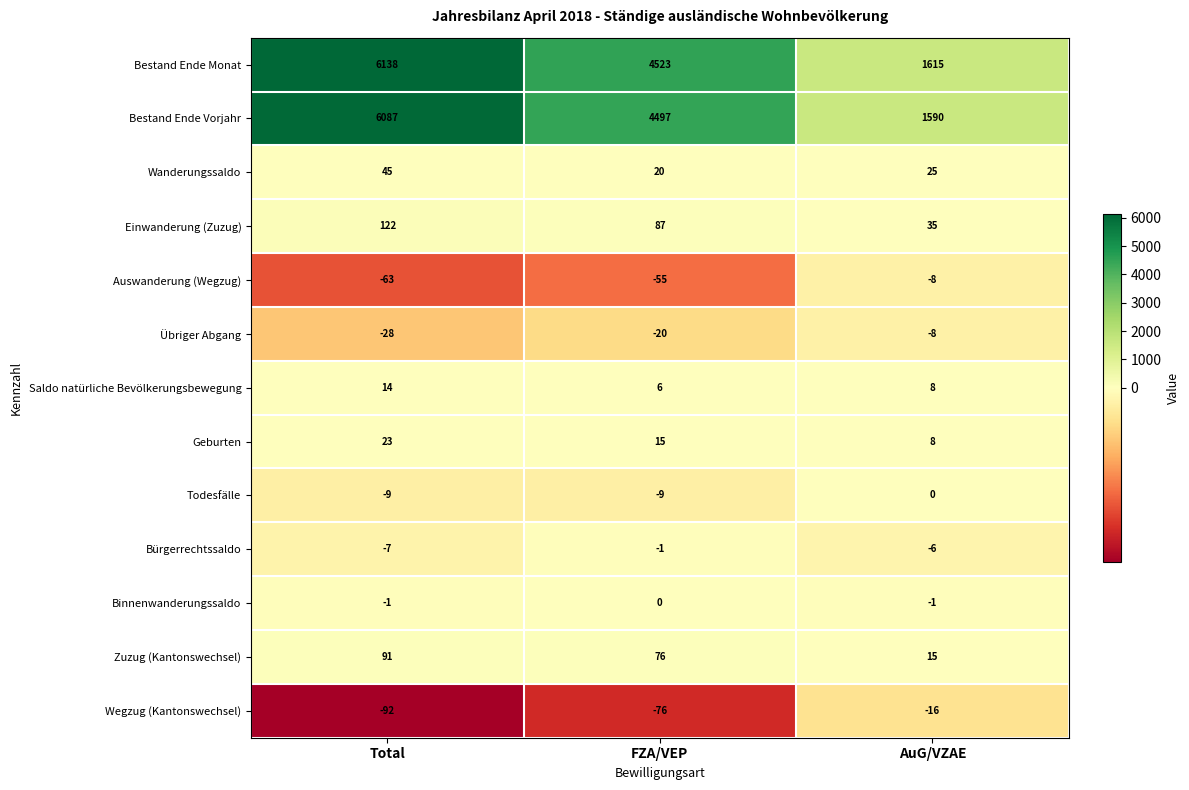

Which series changed the most between Total and AuG/VZAE?

Bestand Ende Monat